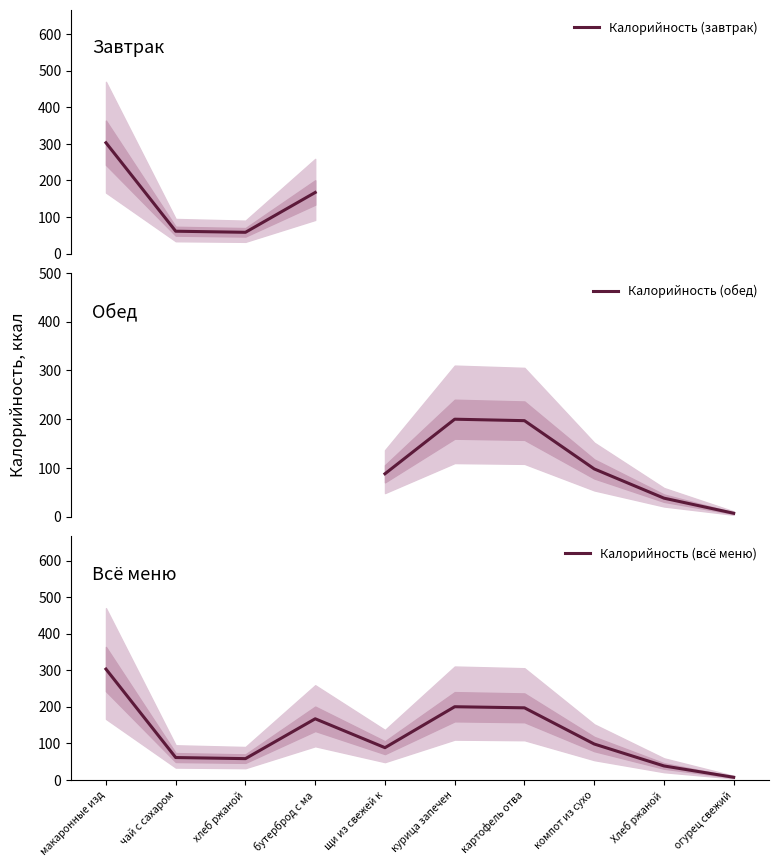

What is the label of the 3rd point from the right?

компот из сухофруктов